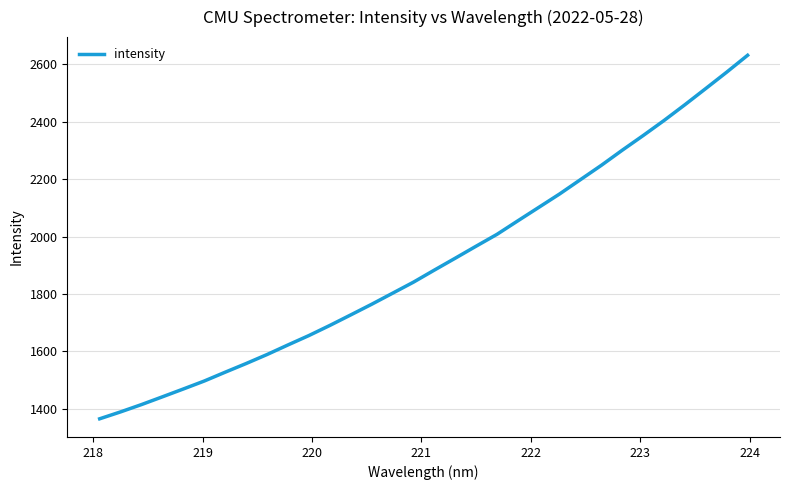

What is the difference between the maximum and minimum values?

1265.0